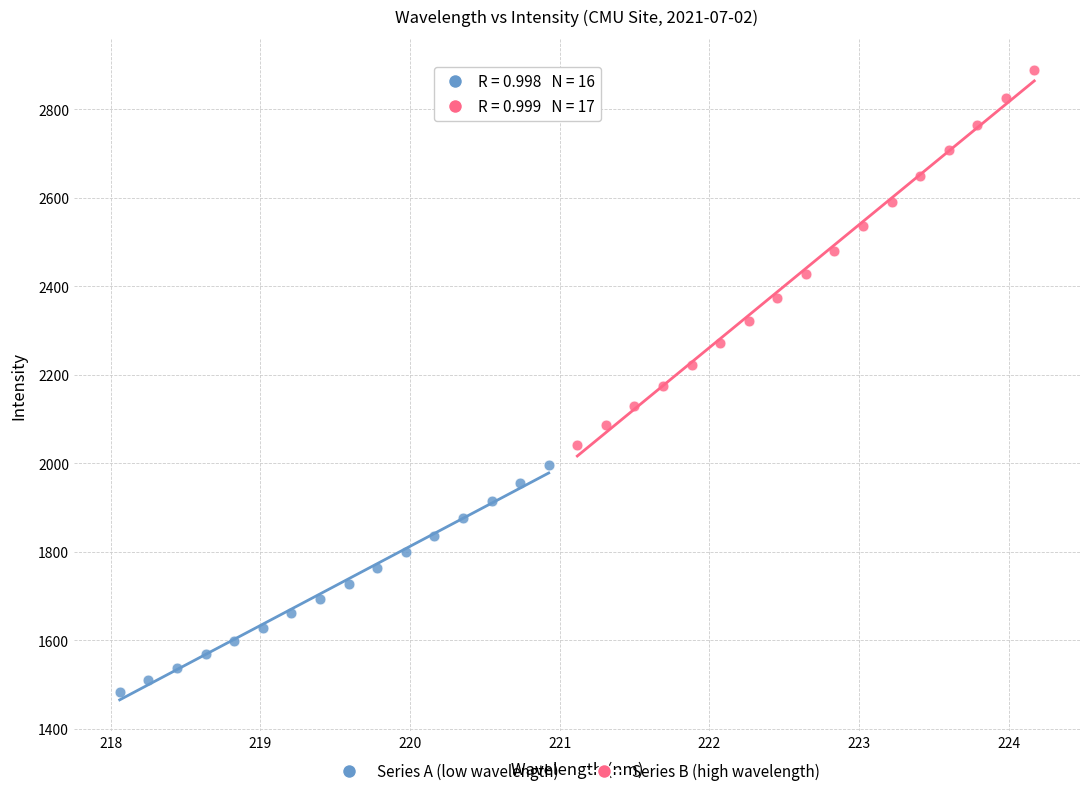

Which series reaches the minimum Y coordinate?

Series A (low wavelength)